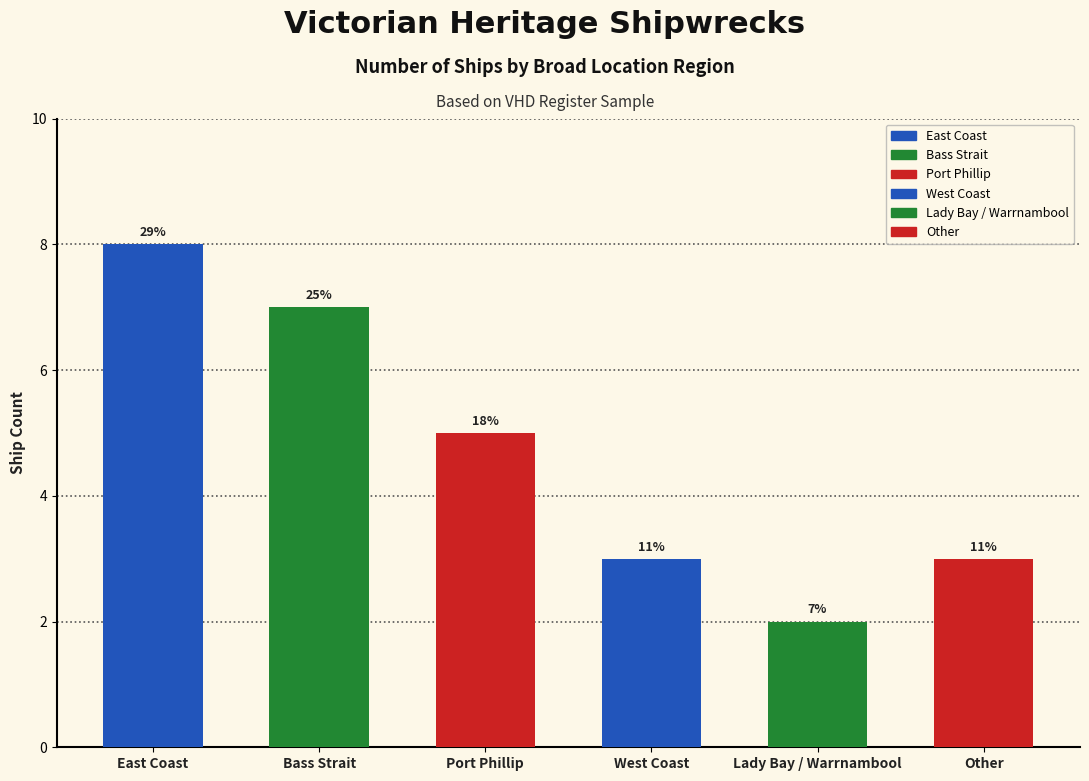

List the labels in order of value, smallest first.

Lady Bay / Warrnambool, West Coast, Other, Port Phillip, Bass Strait, East Coast